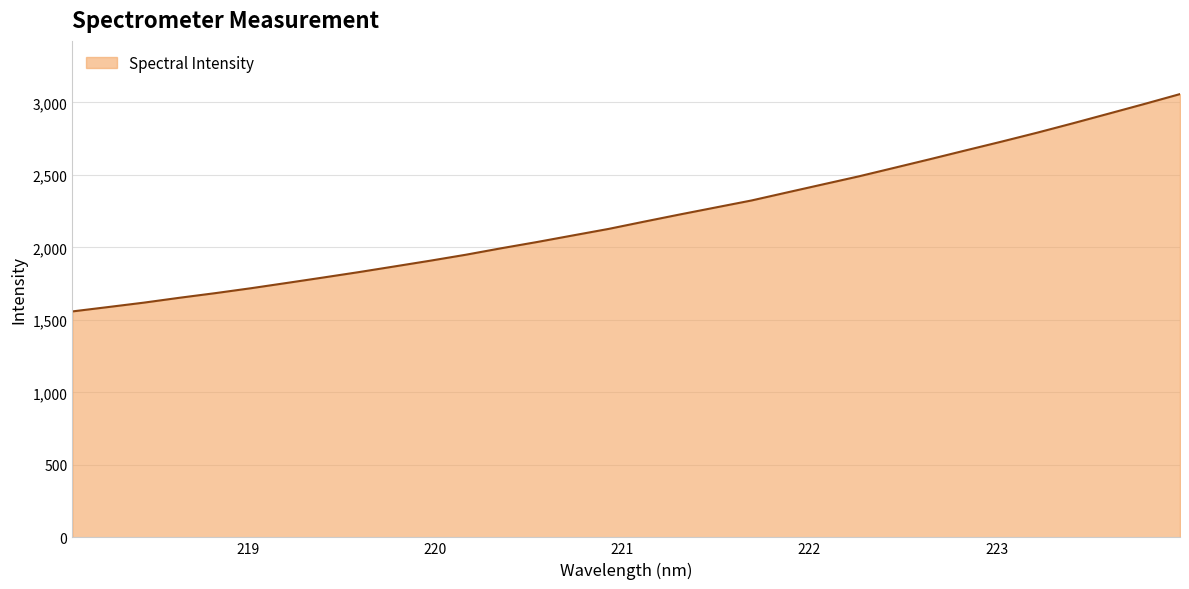

What is the difference between the maximum and minimum values?

1498.8